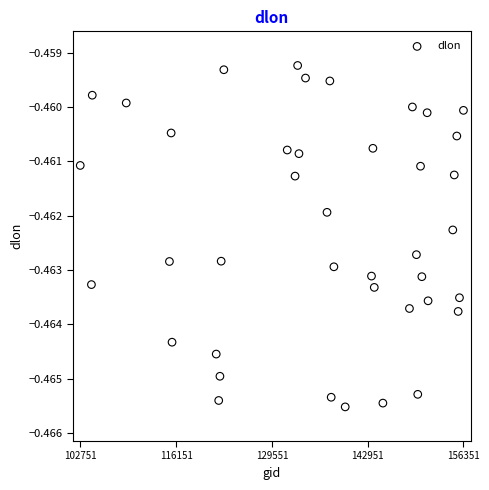

What is the range of X values (max minus min)?

53600.0